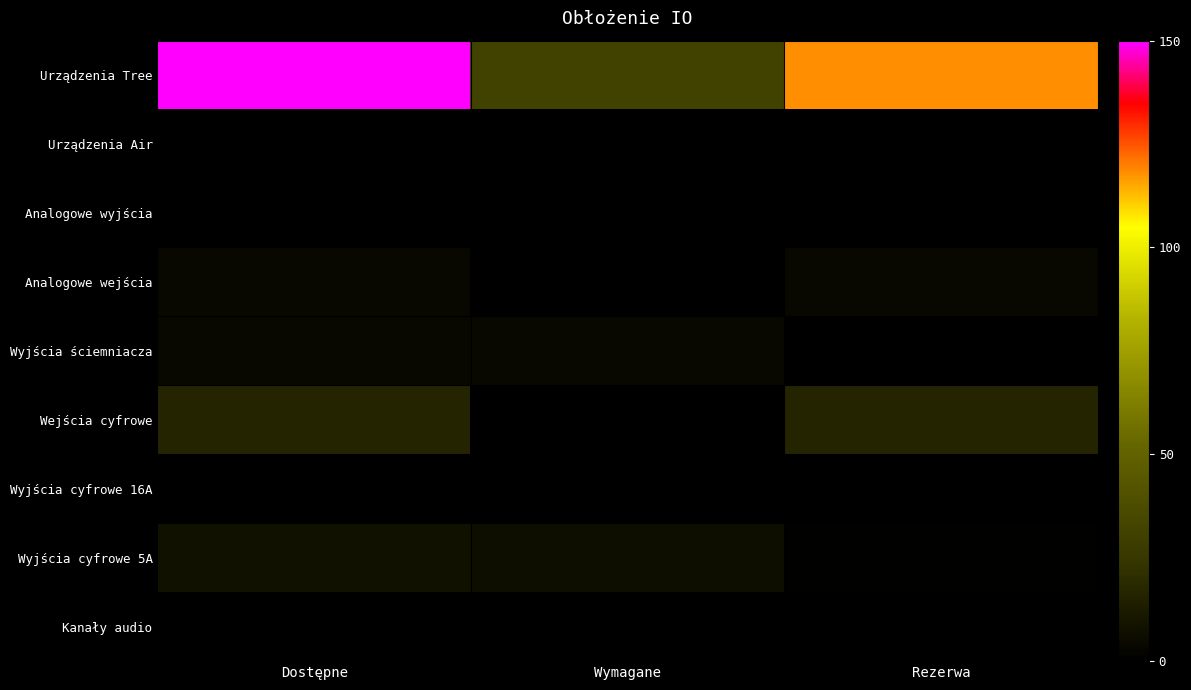

Which category has the highest value across all series?

Dostępne